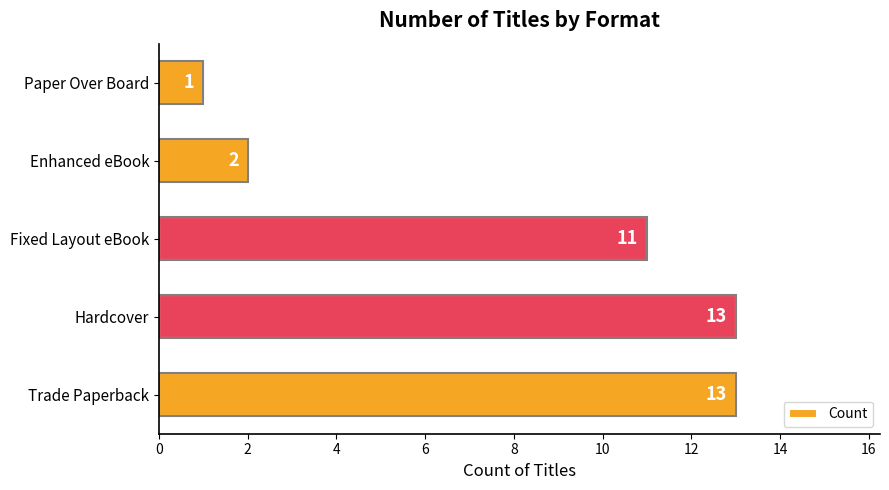

The value at Hardcover is 7. True or false?

False